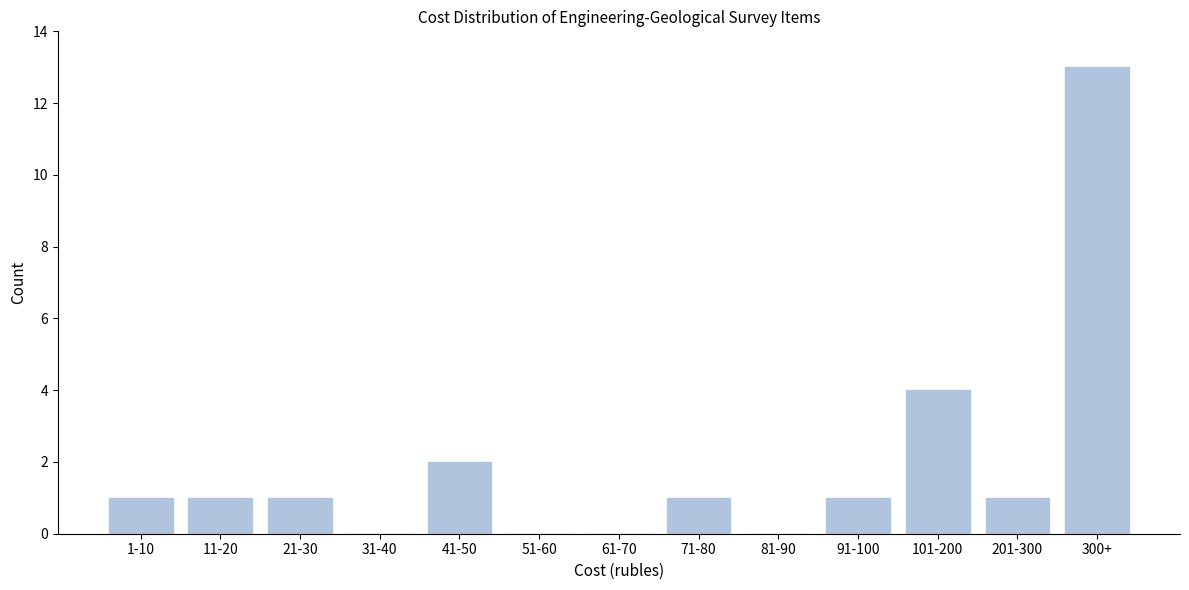

Reading left to right, transcribe all the data shown in this chart.

1-10=1	11-20=1	21-30=1	31-40=0	41-50=2	51-60=0	61-70=0	71-80=1	81-90=0	91-100=1	101-200=4	201-300=1	300+=13